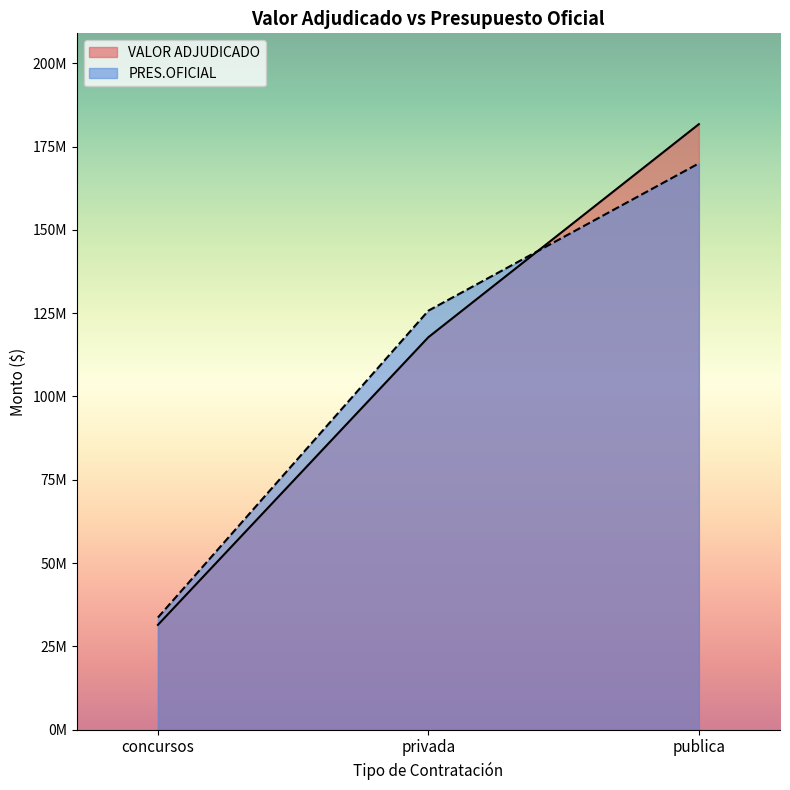

What is the difference between the maximum and minimum values in the VALOR ADJUDICADO series?

150296432.6